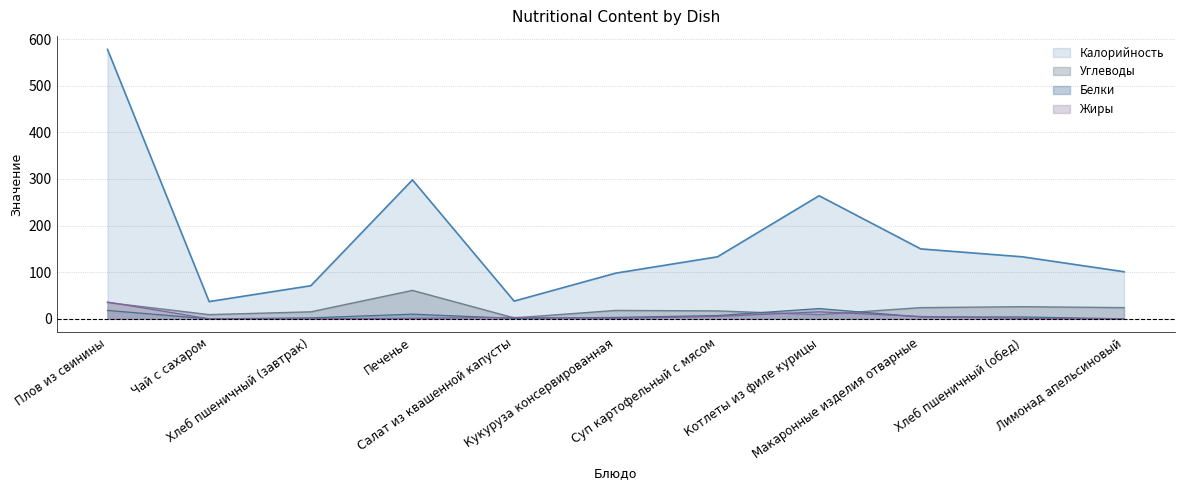

At which label does Белки first exceed 4?

Плов из свинины